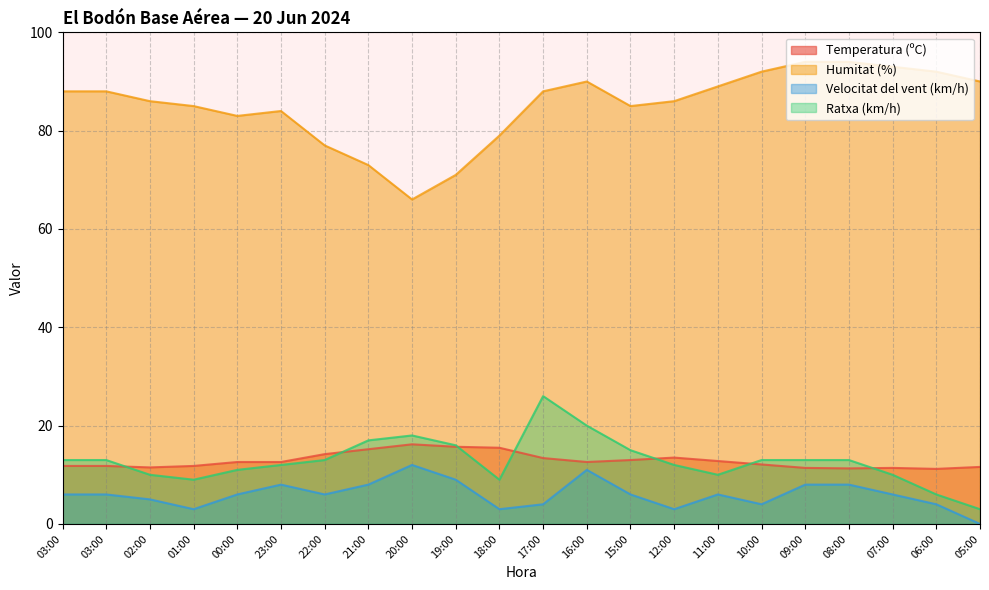

Does the chart display data point markers on the line(s)?

No